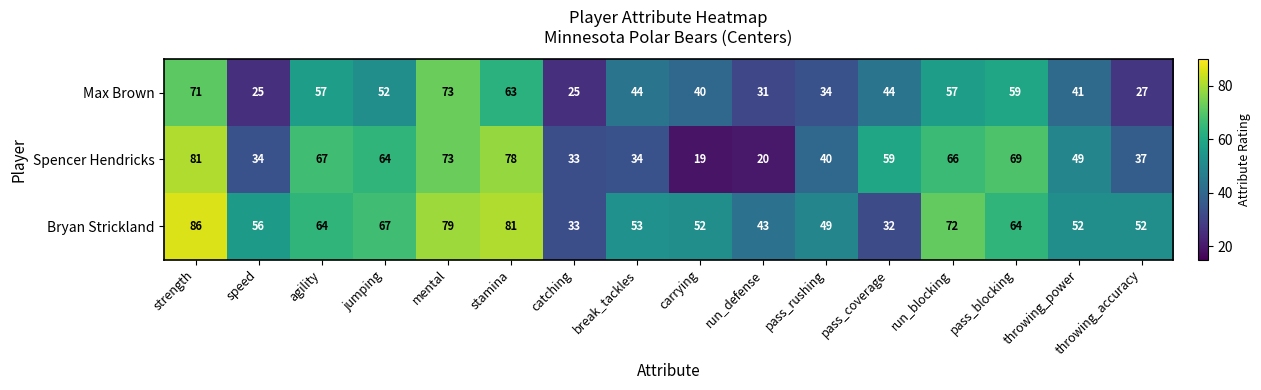

Where is Max Brown nearest to the value 49?

jumping